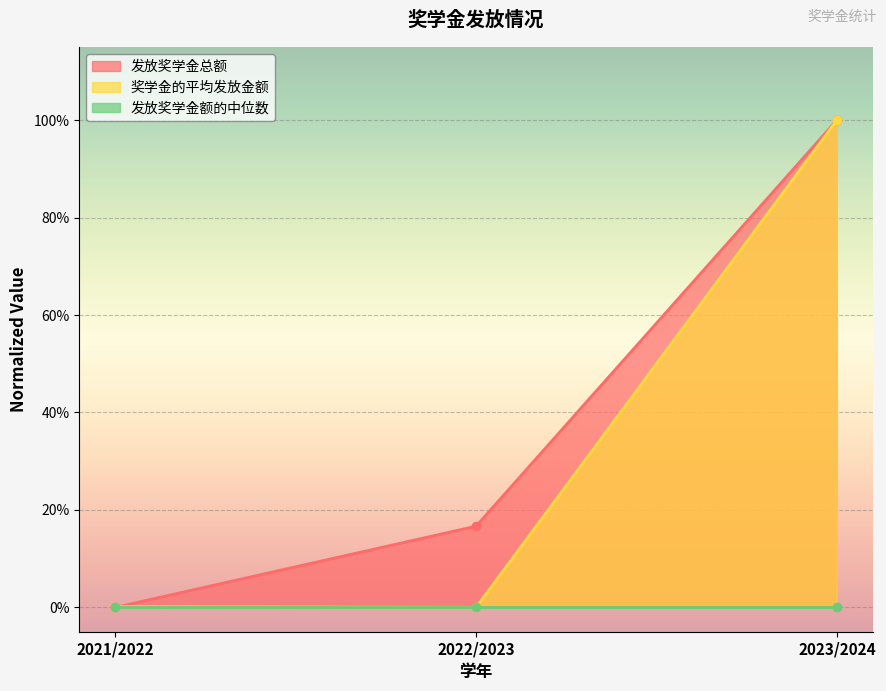

True or false: 奖学金的平均发放金额 has a value of 1.0 at 2023/2024.

True